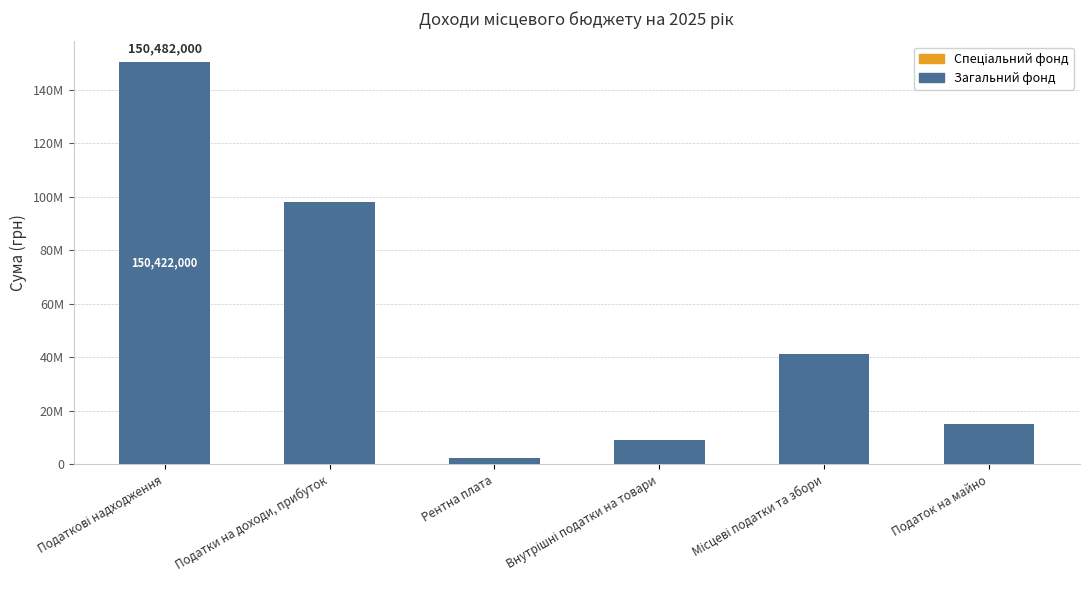

Which series has the largest range (max minus min)?

Загальний фонд